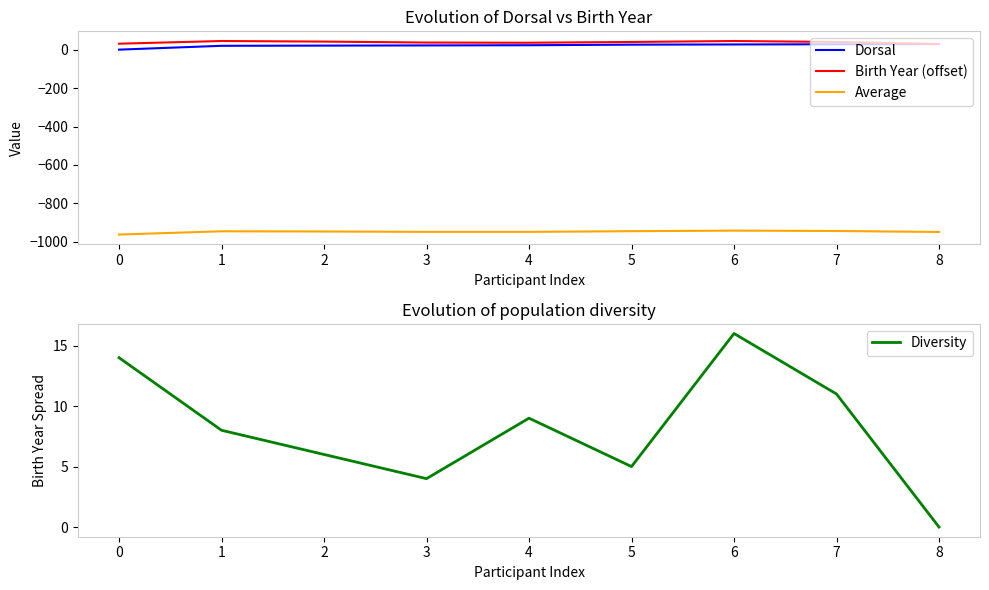

Is it true that Birth Year (offset) equals 32.0 at 0?

True